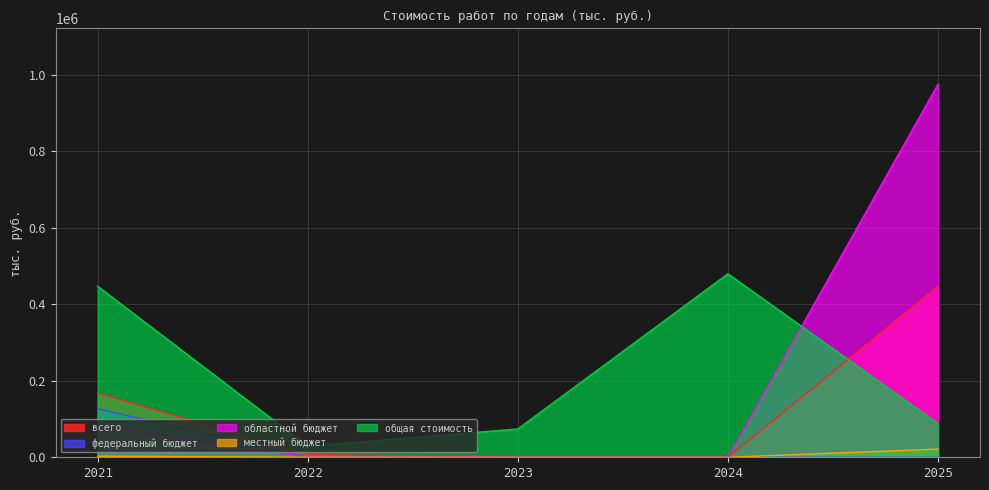

Reading left to right, what are all the values shown in this chart?

федеральный бюджет: 126793	0	0	0	0
областной бюджет: 83058	0	0	0	974506
местный бюджет: 2777	291	0	0	21447
всего: 167820	7032	0	0	446817
общая стоимость: 446817	28967	74008	479395	87920